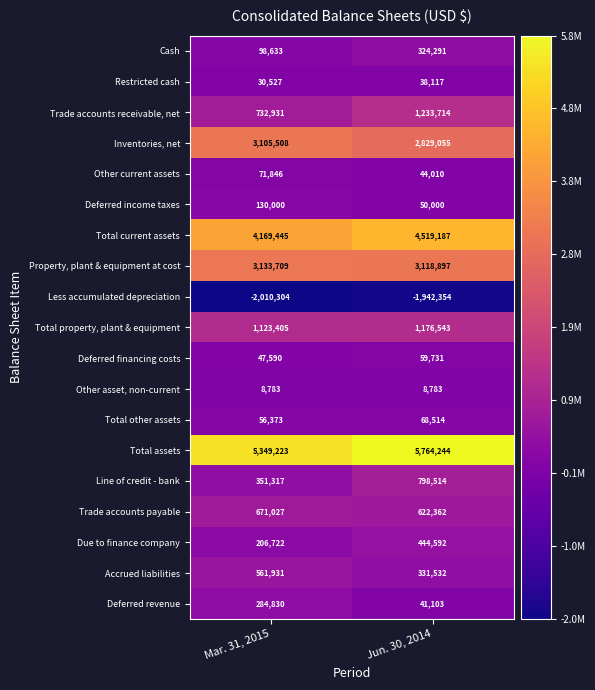

At which label is Line of credit - bank closest to 574915?

Mar. 31, 2015